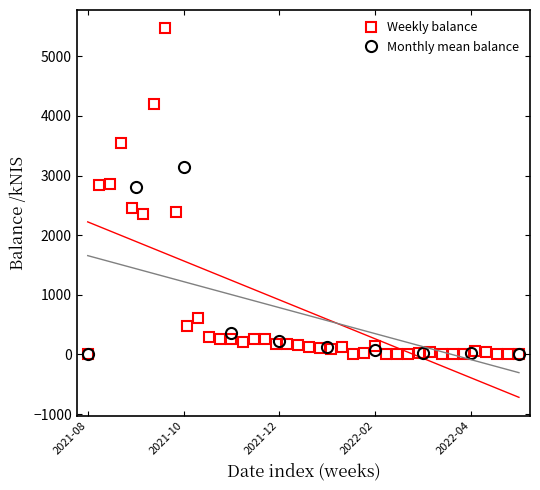

True or false: Weekly balance has more than 1 points higher than both neighbors.

True